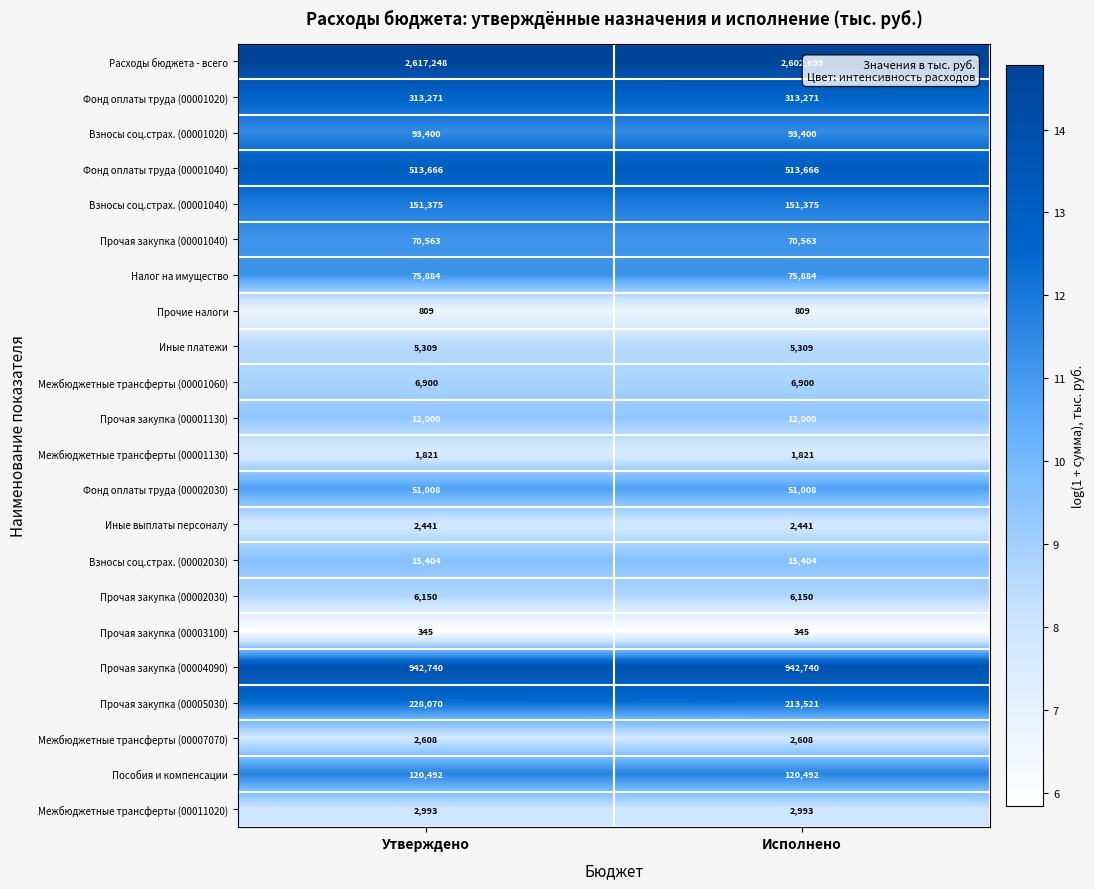

What is the minimum value shown in the chart?

345